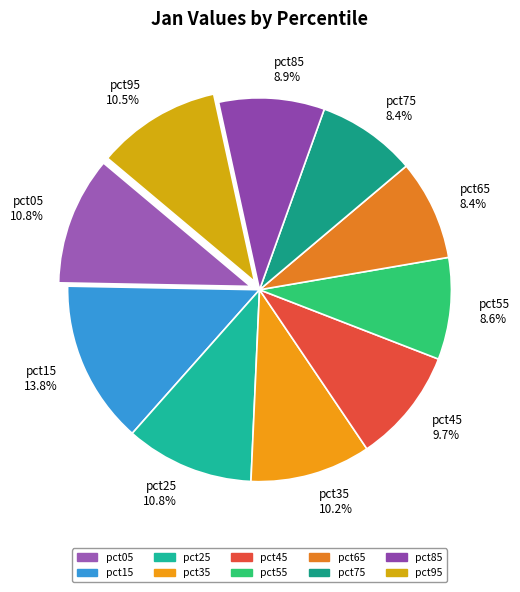

How many segments does this pie chart have?

10